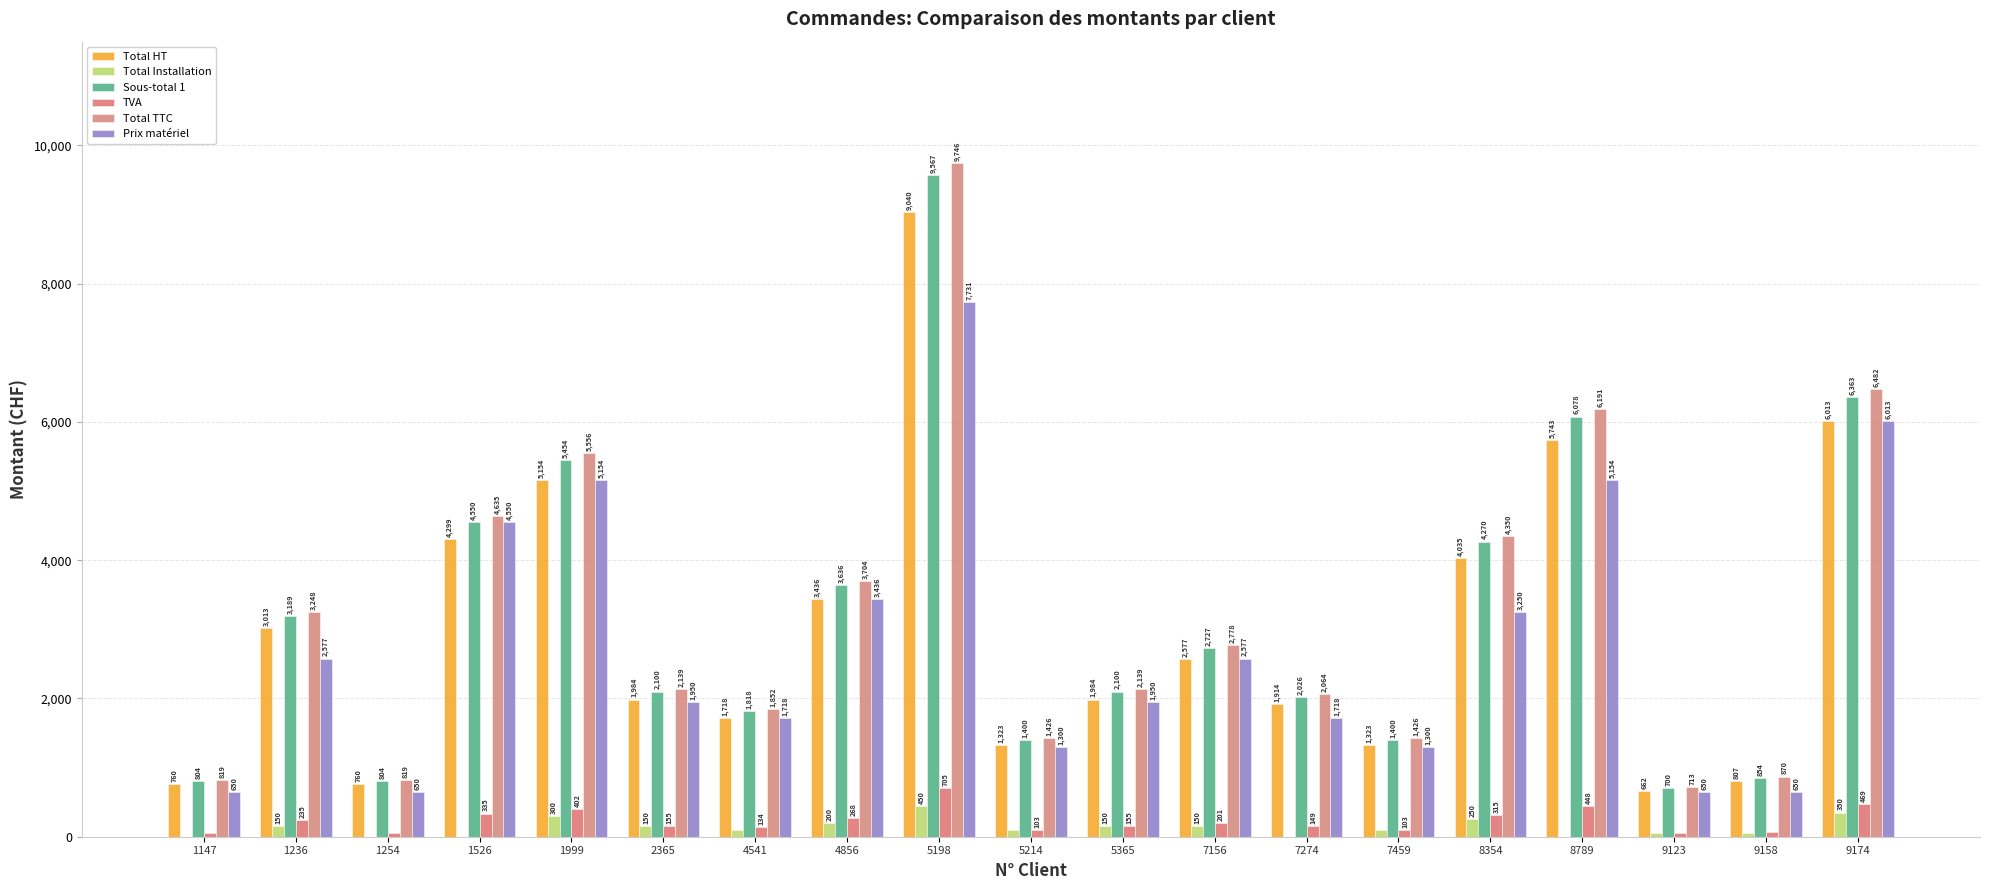

How many data points in TVA are above 154?

11